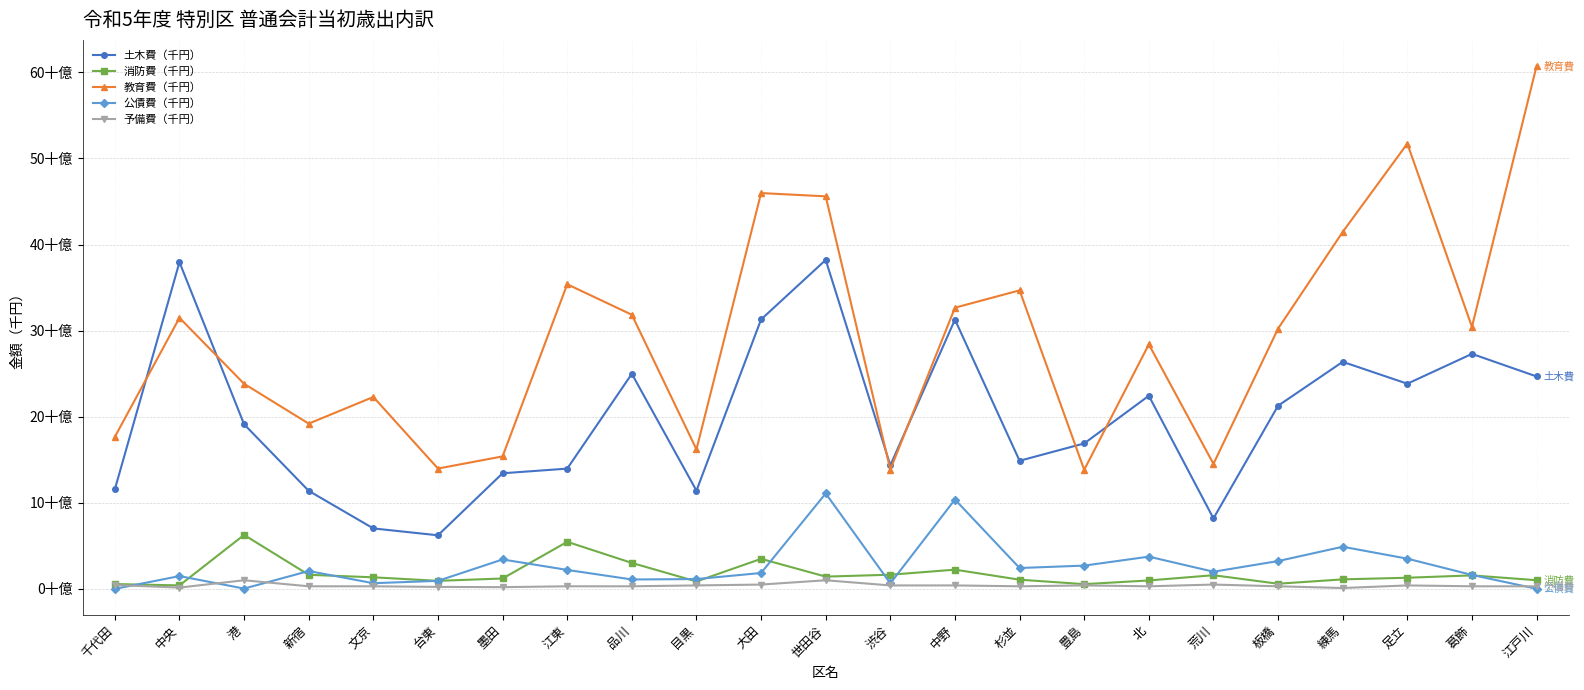

Reading left to right, transcribe all the data shown in this chart.

土木費（千円）: 千代田=11568904	中央=37947022	港=19119893	新宿=11389021	文京=7022045	台東=6224136	墨田=13428886	江東=13968525	品川=24981314	目黒=11410457	大田=31298161	世田谷=38210824	渋谷=14351369	中野=31280150	杉並=14880521	豊島=16895278	北=22432390	荒川=8186262	板橋=21273803	練馬=26374656	足立=23831674	葛飾=27298689	江戸川=24675998
消防費（千円）: 千代田=559214	中央=403180	港=6265485	新宿=1633842	文京=1343708	台東=931496	墨田=1204837	江東=5466819	品川=3014506	目黒=857950	大田=3488735	世田谷=1423652	渋谷=1644511	中野=2231625	杉並=1067017	豊島=547991	北=977788	荒川=1586673	板橋=596560	練馬=1103051	足立=1292755	葛飾=1565920	江戸川=1005875
教育費（千円）: 千代田=17657069	中央=31487226	港=23824962	新宿=19195449	文京=22291819	台東=13977385	墨田=15388707	江東=35386810	品川=31842232	目黒=16202427	大田=45979161	世田谷=45597981	渋谷=13859693	中野=32664695	杉並=34676739	豊島=13831566	北=28402694	荒川=14523203	板橋=30233068	練馬=41462394	足立=51724001	葛飾=30439841	江戸川=60736689
公債費（千円）: 千代田=0	中央=1483966	港=33556	新宿=2069835	文京=659237	台東=930487	墨田=3416225	江東=2201735	品川=1092410	目黒=1137983	大田=1845095	世田谷=11086572	渋谷=641041	中野=10378677	杉並=2424198	豊島=2701971	北=3743626	荒川=1992411	板橋=3228966	練馬=4893616	足立=3508931	葛飾=1616900	江戸川=12086
予備費（千円）: 千代田=450000	中央=150000	港=1000000	新宿=300000	文京=300000	台東=230000	墨田=200000	江東=300000	品川=300000	目黒=400000	大田=500000	世田谷=1000000	渋谷=400000	中野=400000	杉並=300000	豊島=400000	北=300000	荒川=500000	板橋=300000	練馬=100000	足立=400000	葛飾=300000	江戸川=300000